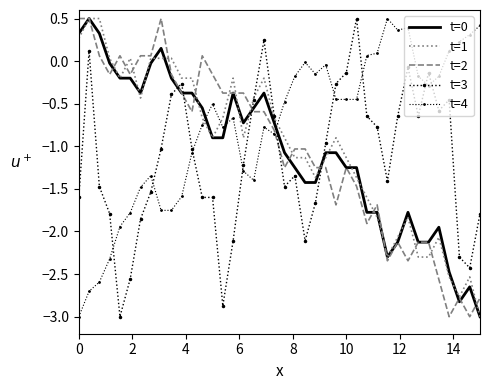

How many negative values does the t=0 series have?

36